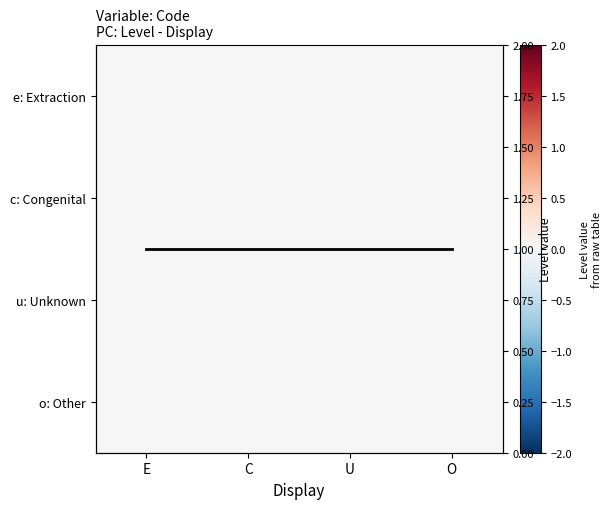

Count the number of categories in the chart.

4